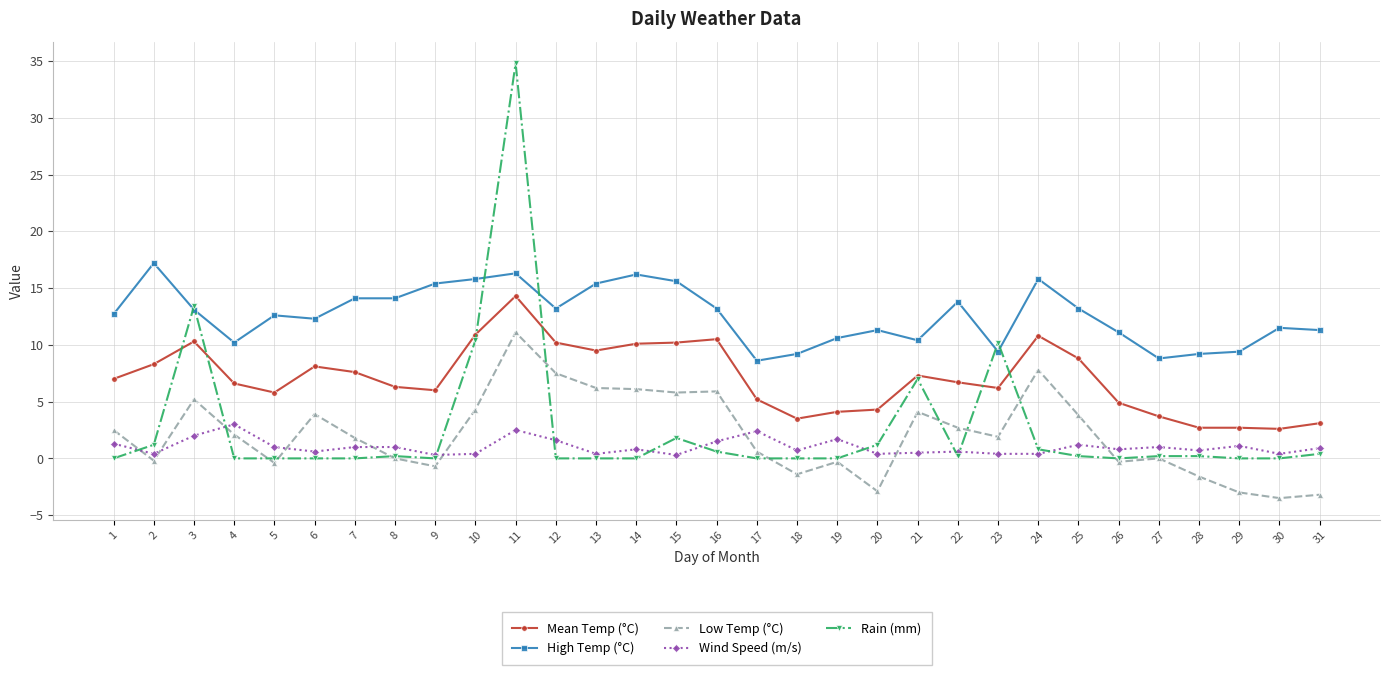

What is the total value across all series at 12?

32.5